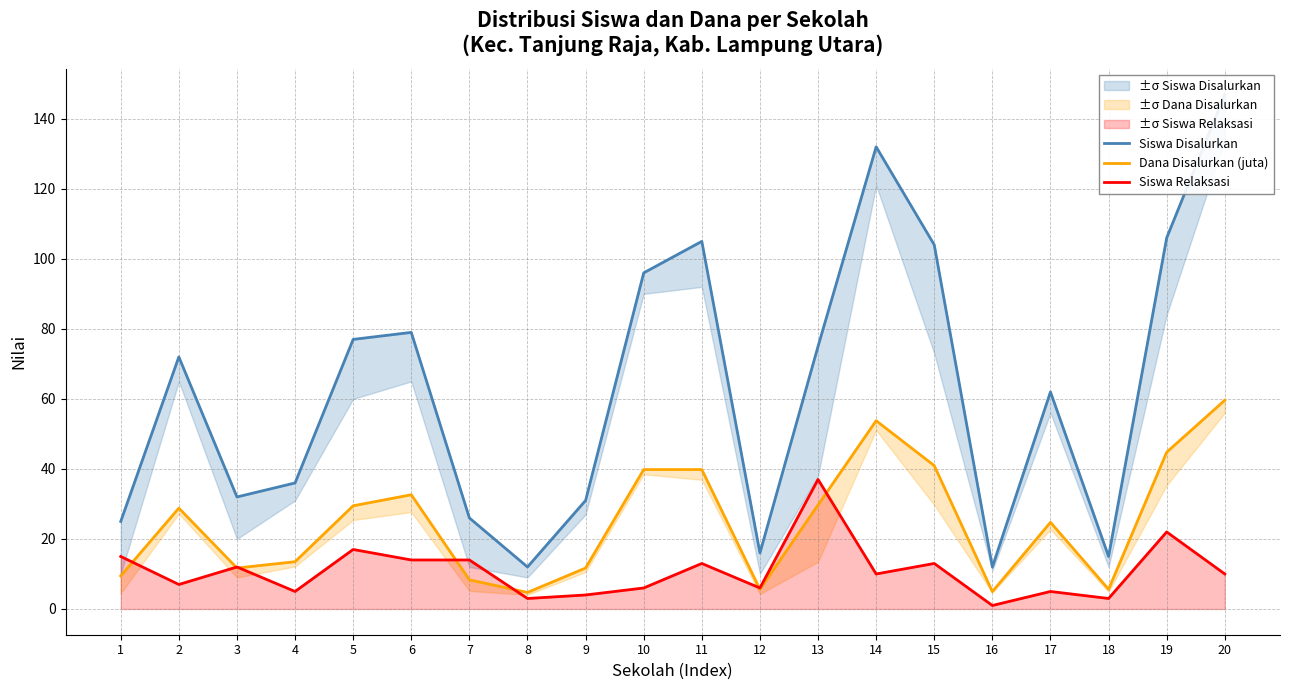

How many distinct data groups are displayed?

3